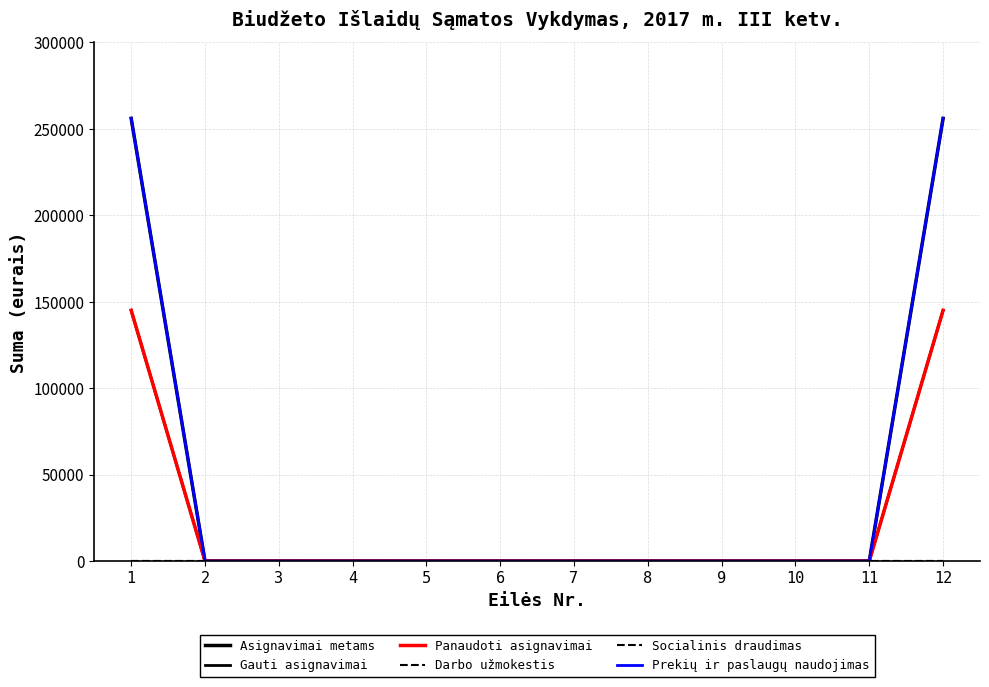

True or false: Prekių ir paslaugų naudojimas and Gauti asignavimai intersect in this chart.

False